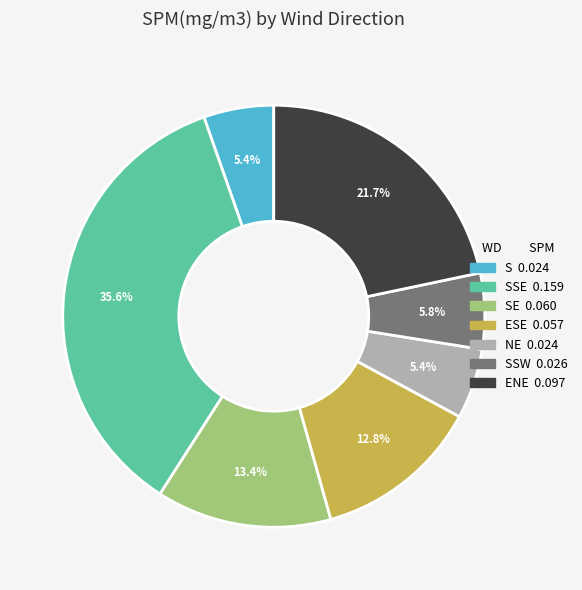

Does any single category account for the majority?

No